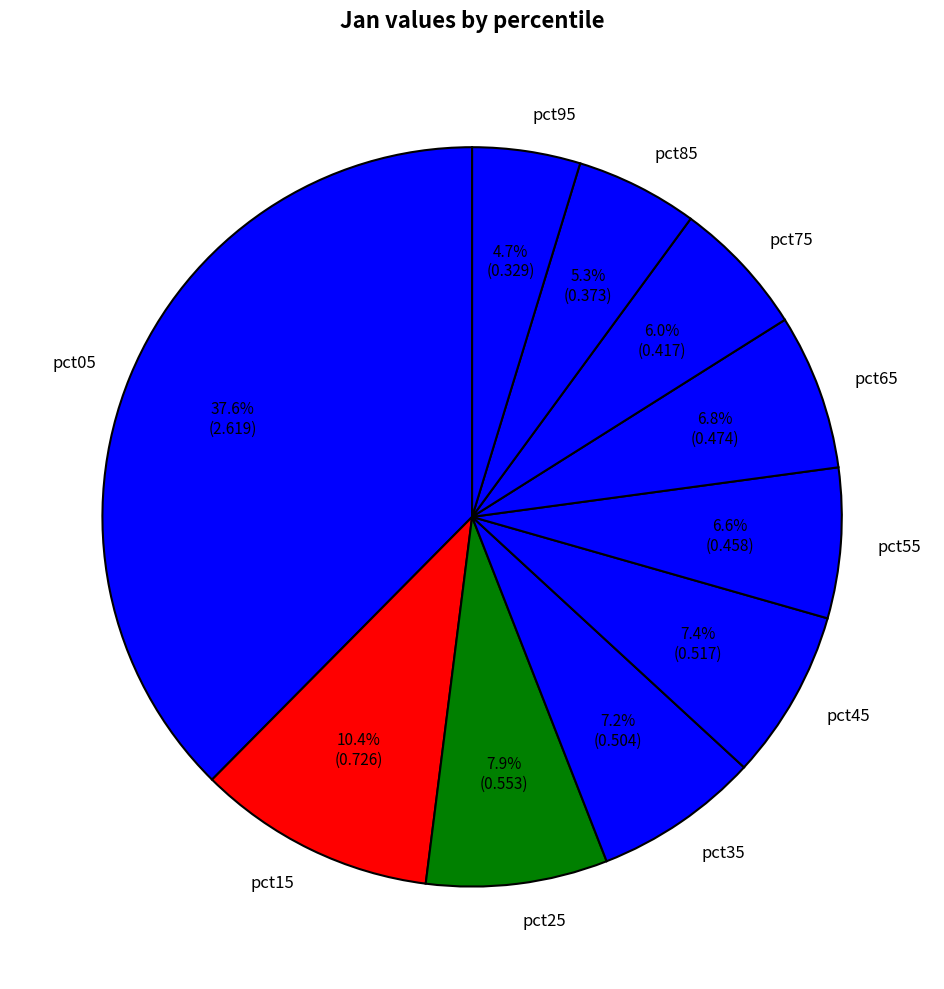

What portion of the pie excludes pct85?

94.7%